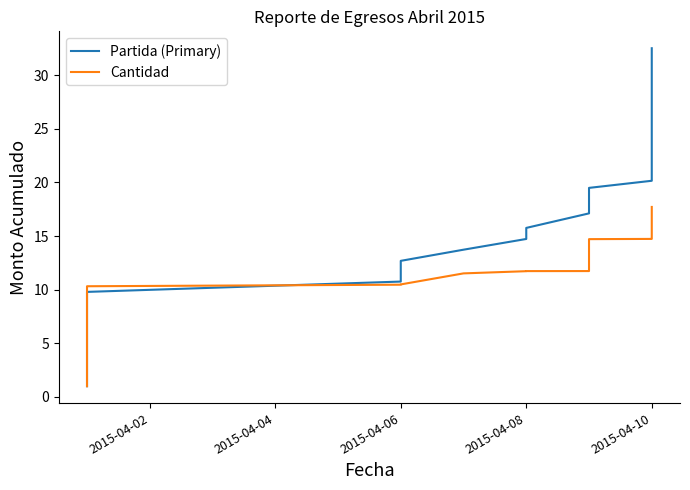

Rank the series by their average value, from highest to lowest.

Partida (Primary), Cantidad